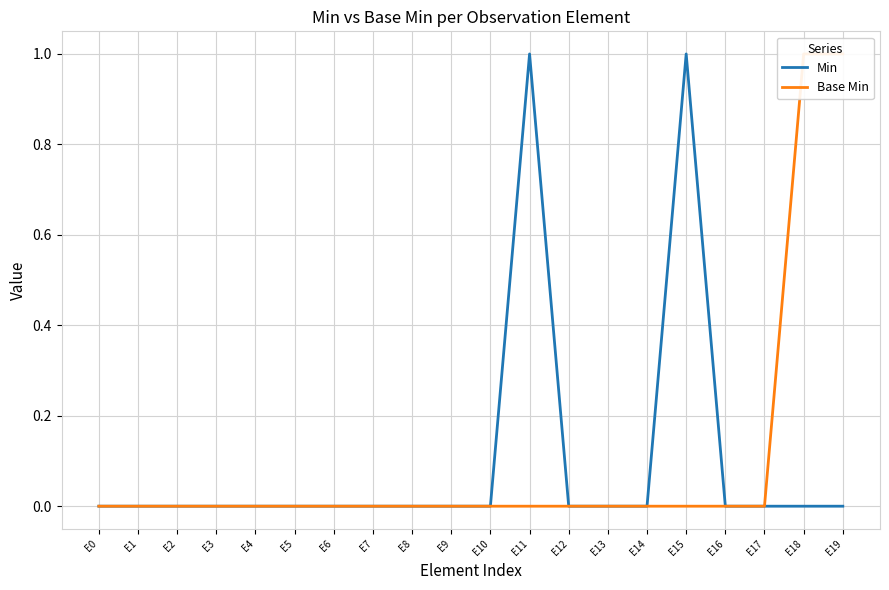

Reading left to right, extract all data points from this chart.

Min: E0=0	E1=0	E2=0	E3=0	E4=0	E5=0	E6=0	E7=0	E8=0	E9=0	E10=0	E11=1	E12=0	E13=0	E14=0	E15=1	E16=0	E17=0	E18=0	E19=0
Base Min: E0=0	E1=0	E2=0	E3=0	E4=0	E5=0	E6=0	E7=0	E8=0	E9=0	E10=0	E11=0	E12=0	E13=0	E14=0	E15=0	E16=0	E17=0	E18=1	E19=1